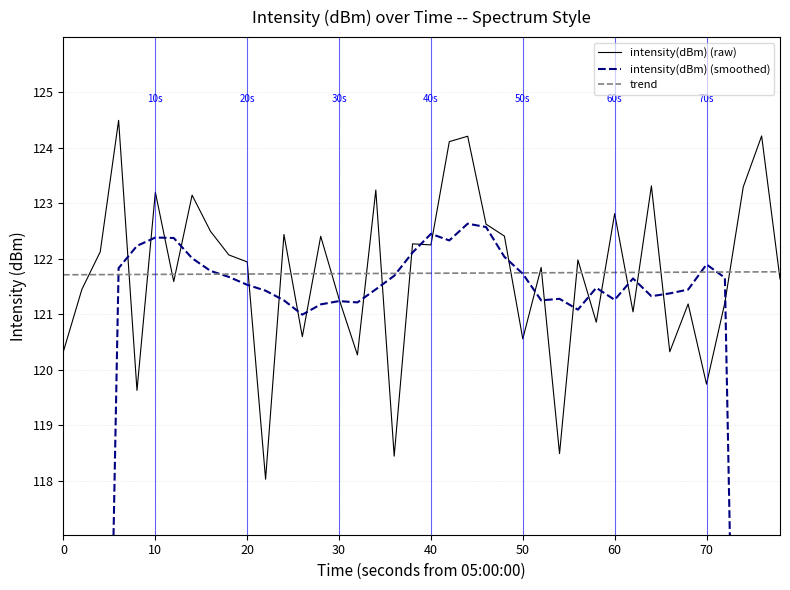

Rank the series by their maximum value, from lowest to highest.

trend, intensity(dBm) (smoothed), intensity(dBm) (raw)